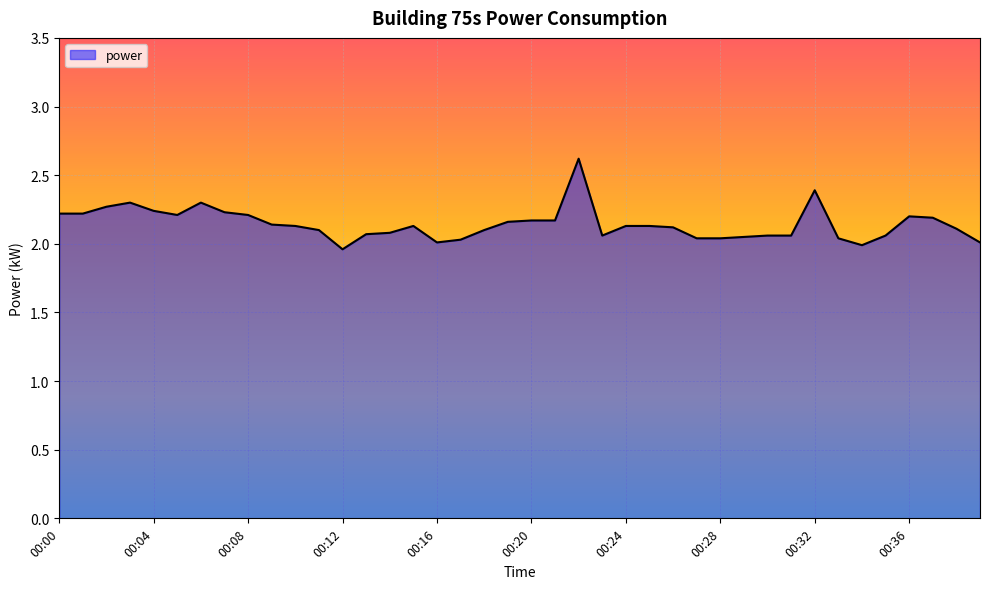

Does the chart have visible grid lines?

Yes